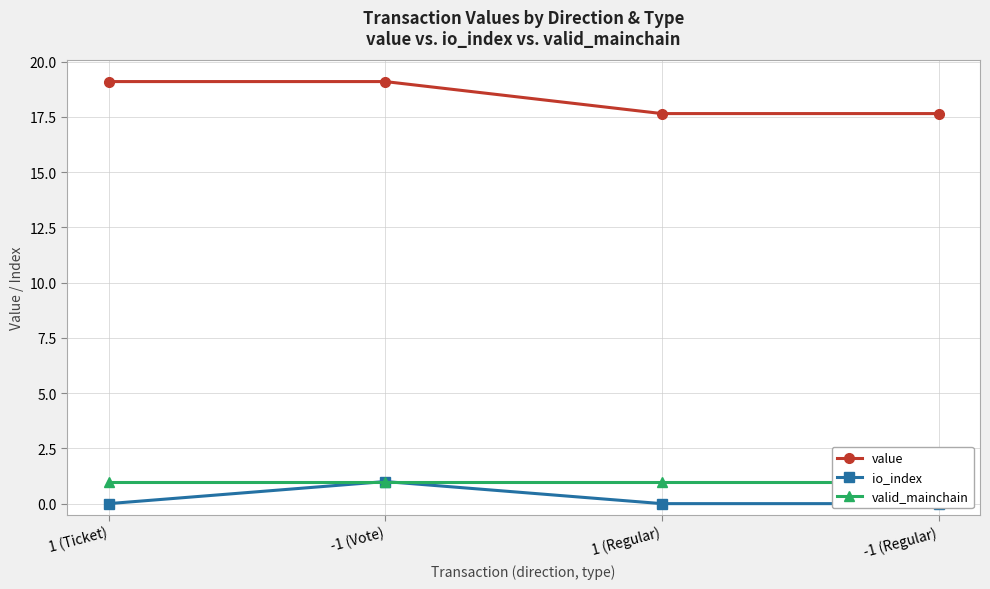

Count the number of data series in this chart.

3